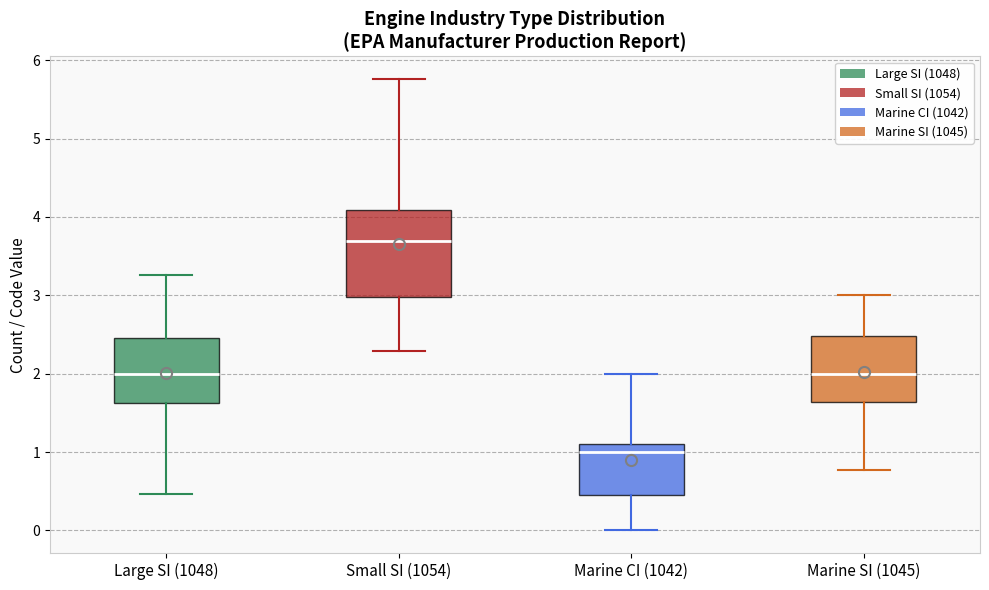

Reading left to right, read every box against the y-axis: the position of its median line, the range the box covers, and the ends of its whiskers. The values are not printed on the chart, so give them approximately, as read against the axis.

Large SI (1048): median 2.0, box 1.6 to 2.5, whiskers 0.5 to 3.3
Small SI (1054): median 3.7, box 3.0 to 4.1, whiskers 2.3 to 5.8
Marine CI (1042): median 1.0, box 0.5 to 1.1, whiskers 0.0 to 2.0
Marine SI (1045): median 2.0, box 1.6 to 2.5, whiskers 0.8 to 3.0